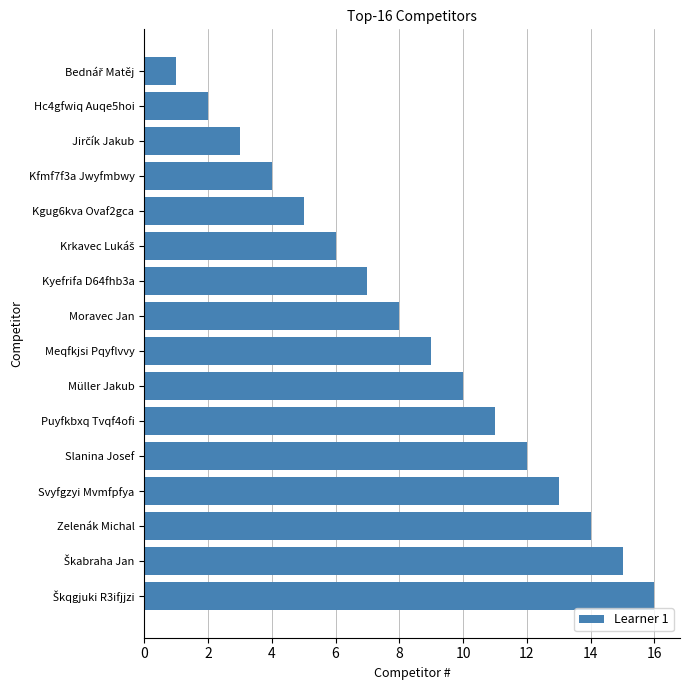

The value at Kyefrifa D64fhb3a is 11. True or false?

False